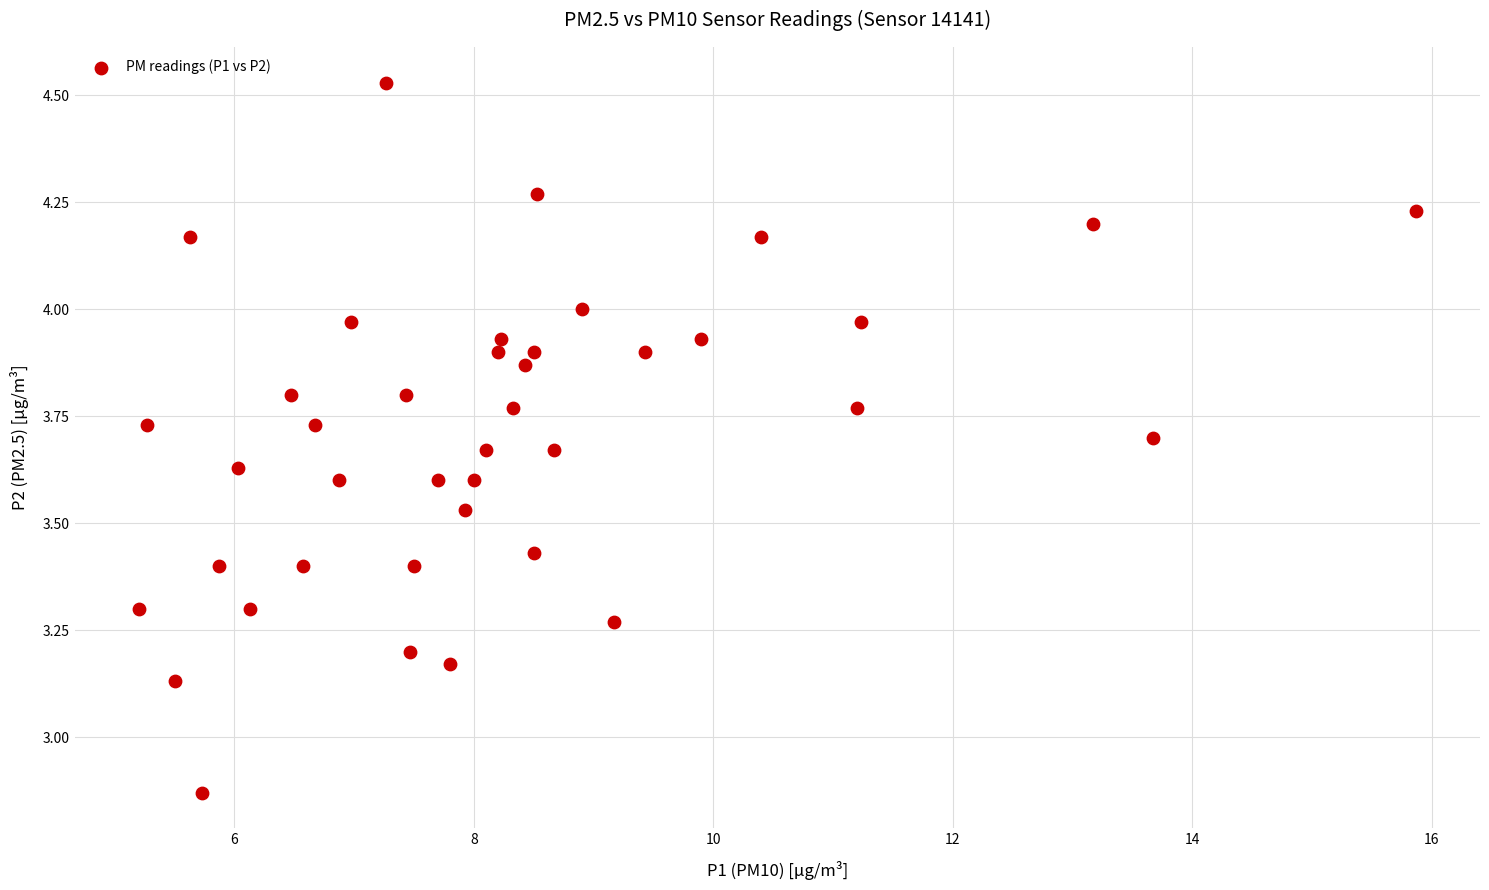

What is the range of Y values (max minus min)?

1.7